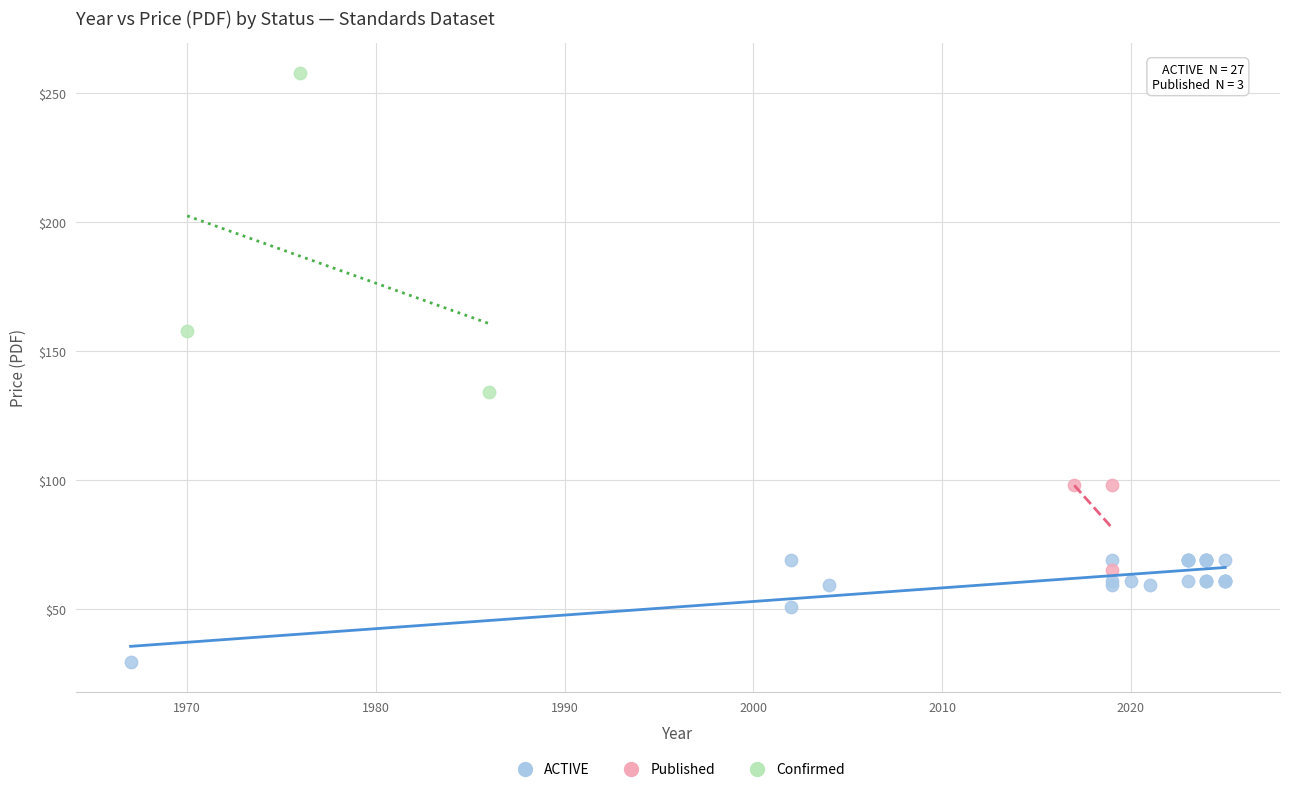

Which series has the widest spread of Y values?

Confirmed